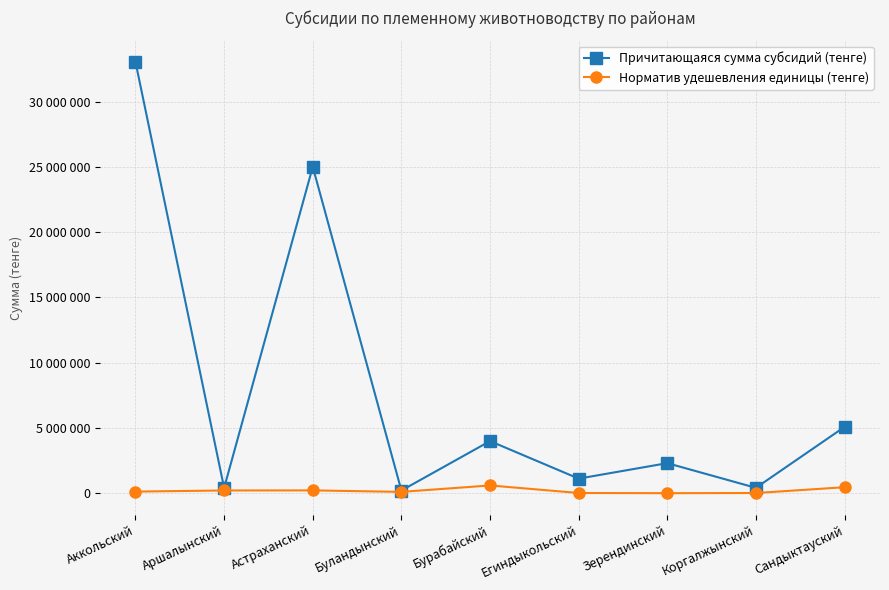

Reading left to right, list all the values displayed in this chart.

Причитающаяся сумма субсидий (тенге): 33040055	407875	25006810	208000	3995125	1120000	2304835	414000	5082000
Норматив удешевления единицы (тенге): 126835	211835	218035	104000	596835	20000	3835	18000	462000